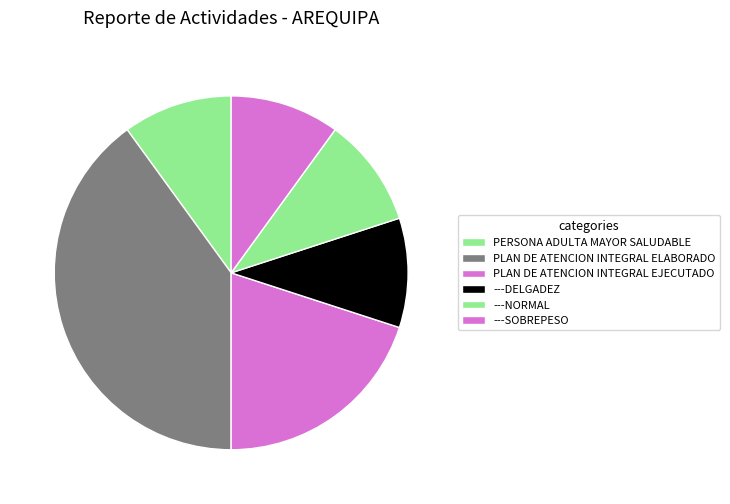

Does PLAN DE ATENCION INTEGRAL EJECUTADO represent more than half of the total?

No